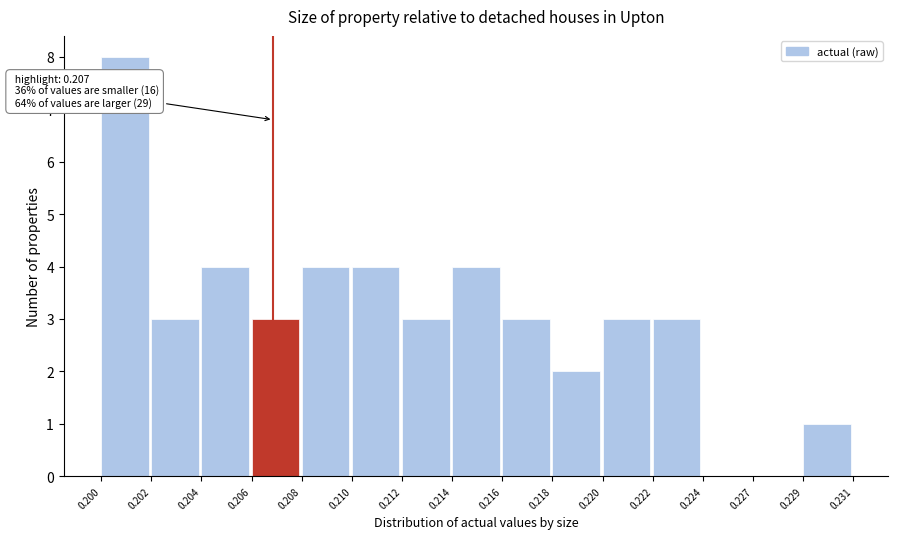

Reading left to right, extract all data points from this chart.

0.200=8	0.202=3	0.204=4	0.206=3	0.208=4	0.210=4	0.212=3	0.214=4	0.216=3	0.218=2	0.220=3	0.222=3	0.224=0	0.227=0	0.229=1